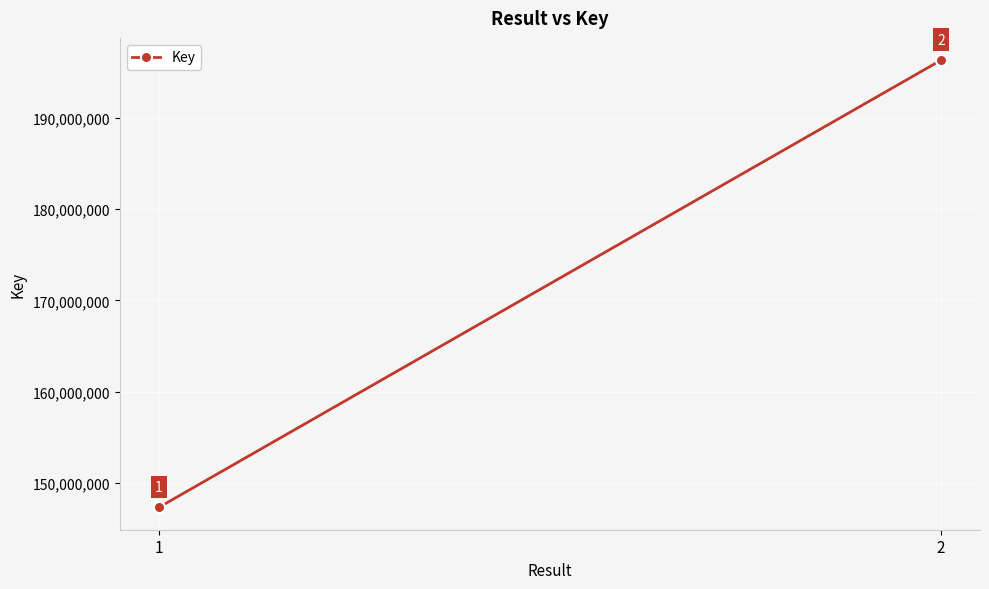

Reading left to right, extract all data points from this chart.

1=147309271	2=196319874